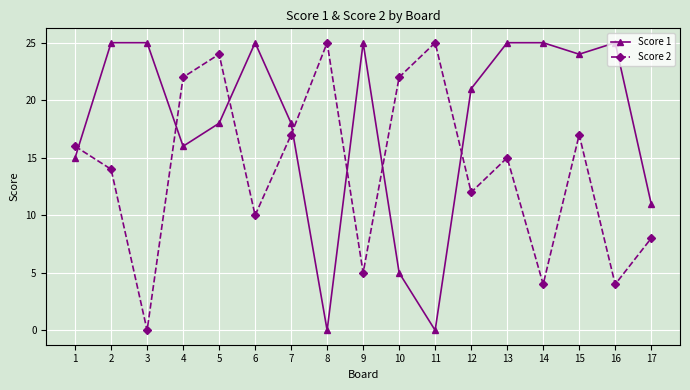

Is the value of Score 1 at 10 greater than the value of Score 2 at 4?

No